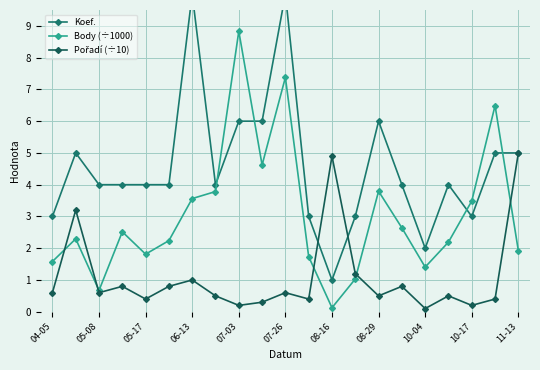

Which series has the largest range (max minus min)?

Koef.